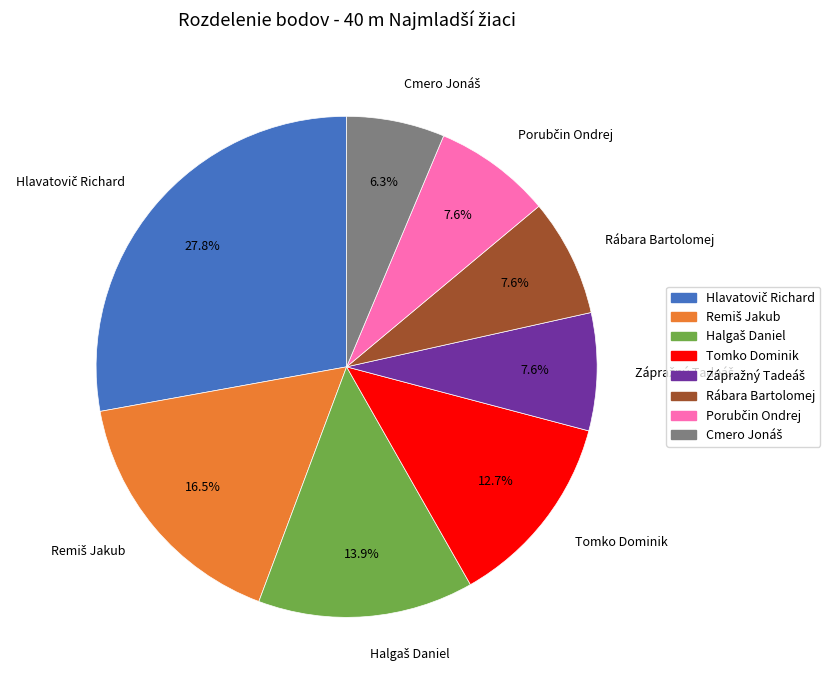

Does Tomko Dominik account for over 50% of the chart?

No